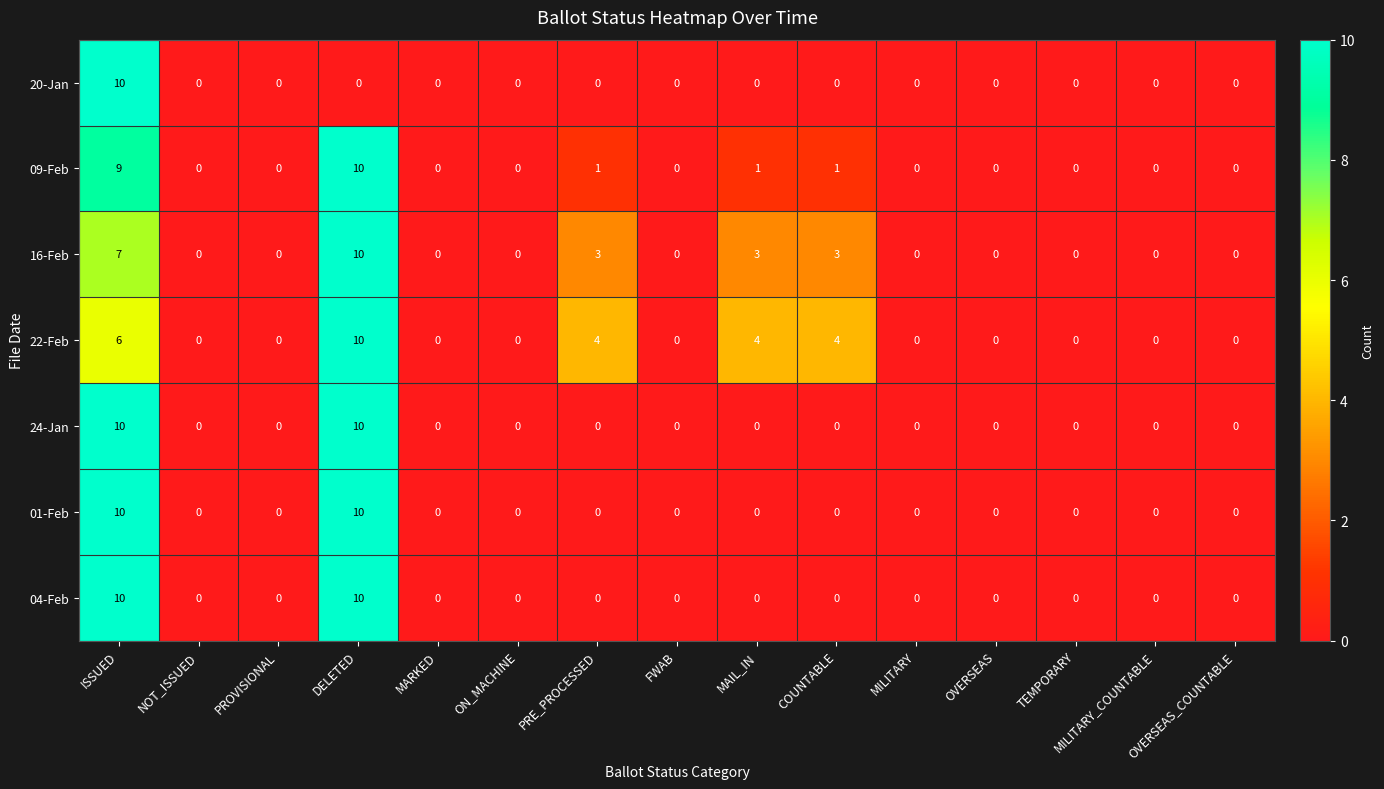

At which category is the sum across all series the highest?

ISSUED